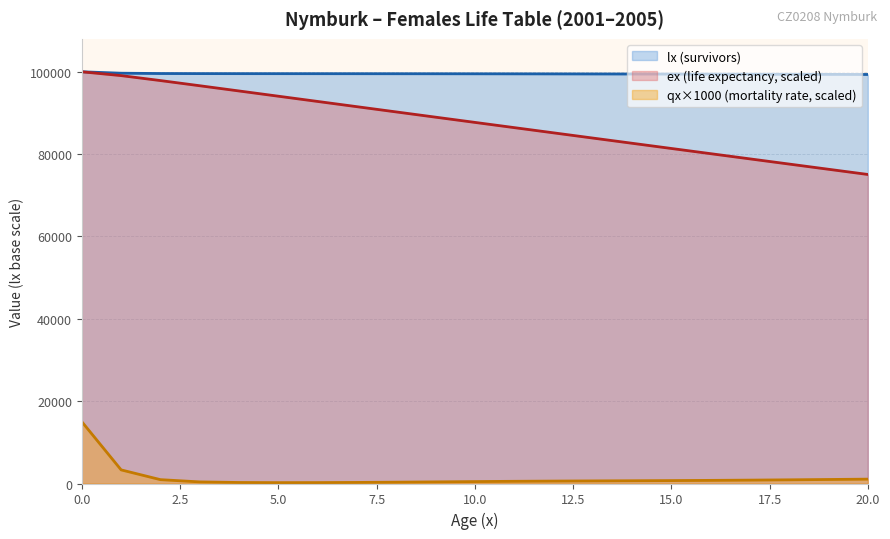

Reading left to right, extract all data points from this chart.

lx: 0=100000.0	1=99653.5	2=99577.3	3=99555.8	4=99546.9	5=99541.2	6=99536.4	7=99531.3	8=99525.2	9=99517.9	10=99508.8	11=99498.0	12=99485.7	13=99472.2	14=99457.7	15=99442.3	16=99426.0	17=99408.5	18=99389.6	19=99369.1	20=99346.7
ex: 0=100000.0	1=99069.2	2=97866.5	3=96609.6	4=95340.3	5=94067.8	6=92794.4	7=91521.2	8=90248.8	9=88977.6	10=87707.7	11=86439.2	12=85171.9	13=83905.5	14=82639.7	15=81374.5	16=80109.8	17=78845.9	18=77582.8	19=76320.8	20=75059.9
qx_per_1000: 0=15000.0	1=3307.1	2=934.9	3=388.6	4=245.6	5=211.7	6=222.1	7=261.0	8=321.7	9=393.6	10=468.5	11=535.8	12=588.6	13=630.6	14=669.4	15=711.1	16=760.4	17=821.8	18=894.4	19=974.8	20=1059.7